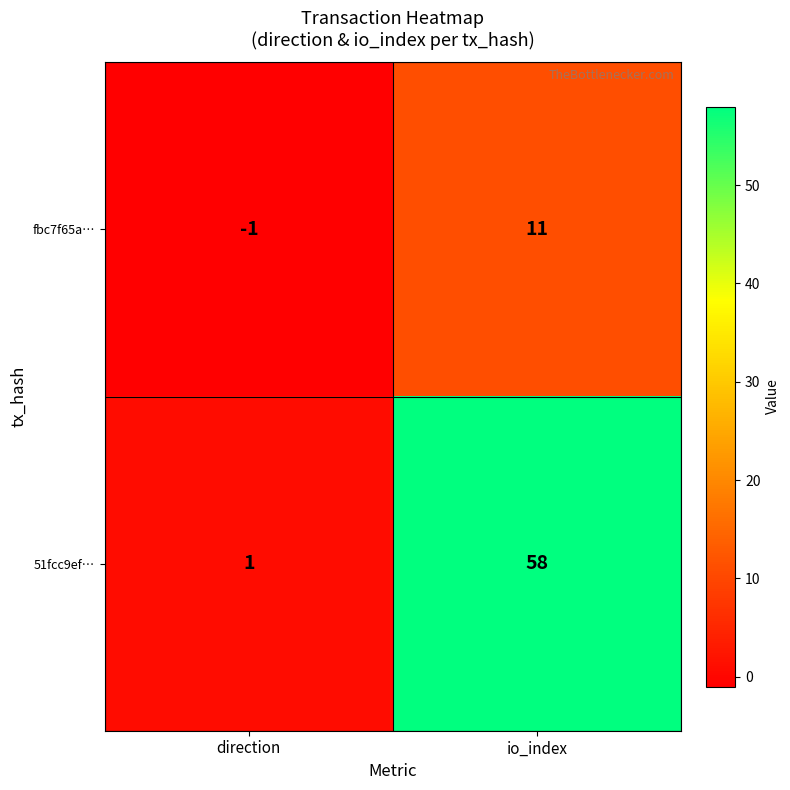

Which series has the largest range (max minus min)?

51fcc9ef…